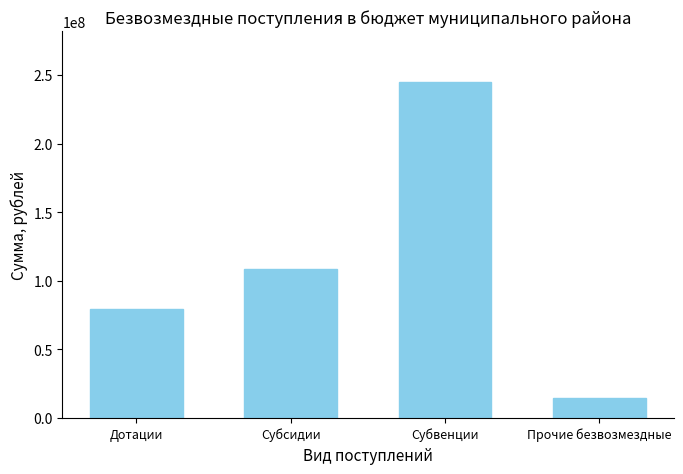

Reading left to right, transcribe all the data shown in this chart.

79200779.0	108592195.0	245174063.8	14821481.9